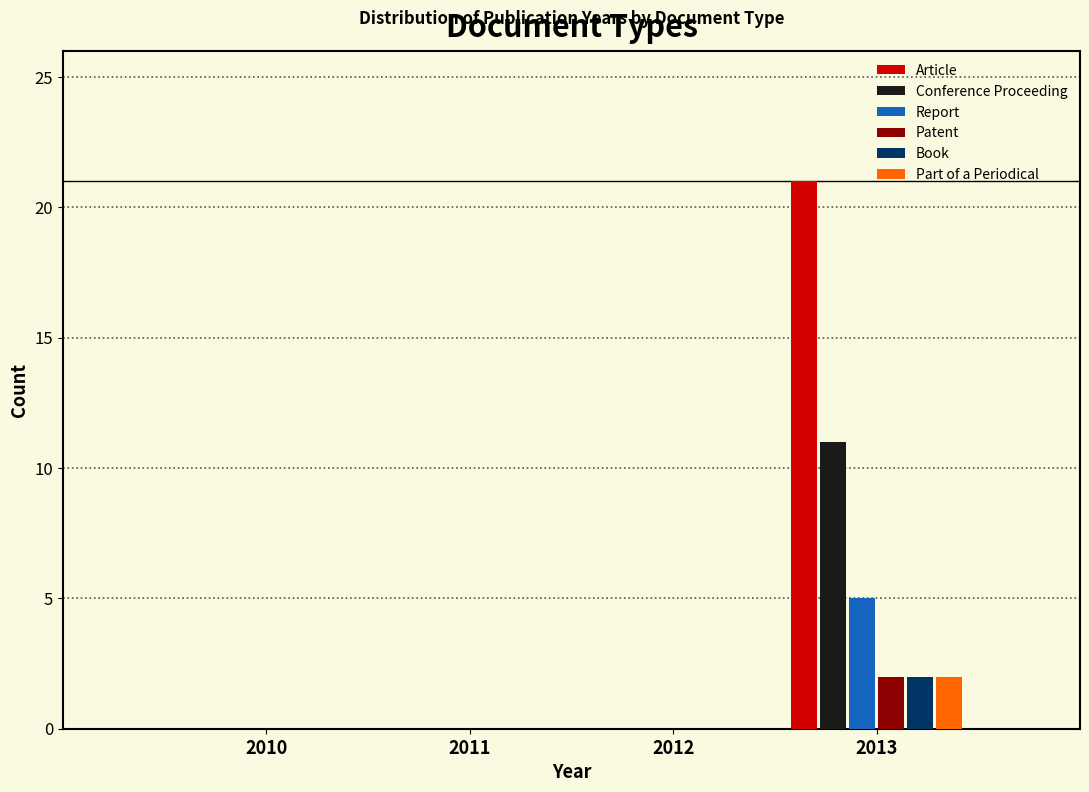

Is it true that Report equals -3 at 2012?

False